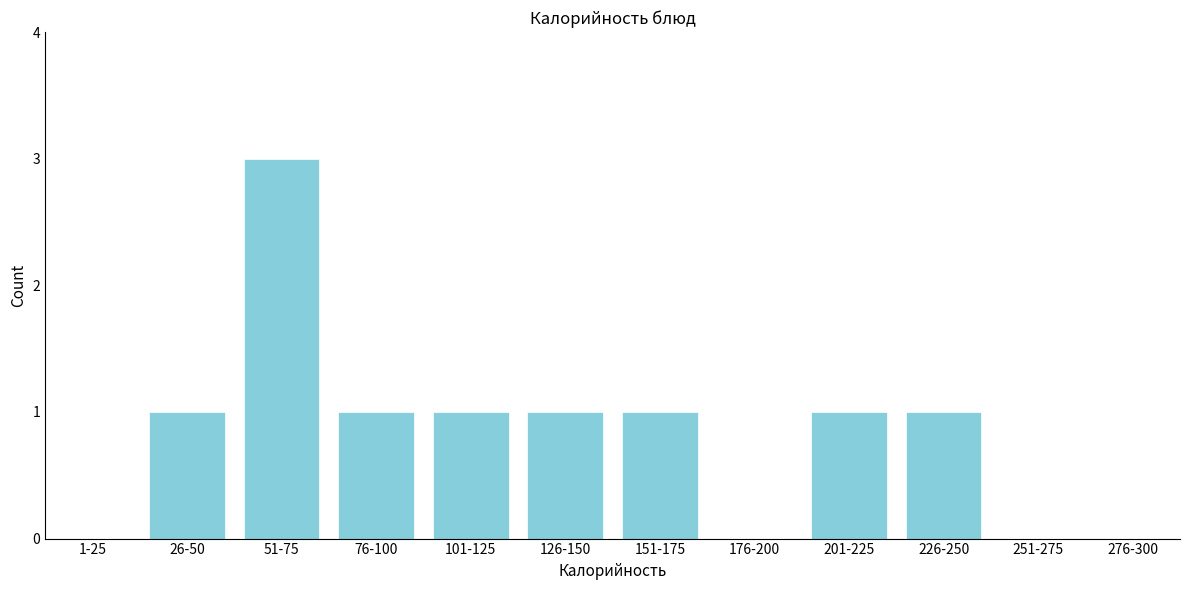

Reading left to right, list all the values displayed in this chart.

1-25=0	26-50=1	51-75=3	76-100=1	101-125=1	126-150=1	151-175=1	176-200=0	201-225=1	226-250=1	251-275=0	276-300=0